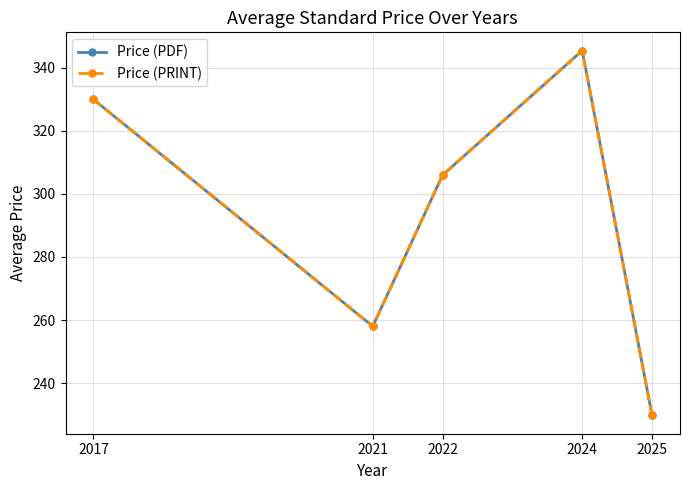

Is this an area chart (filled region under the line)?

No